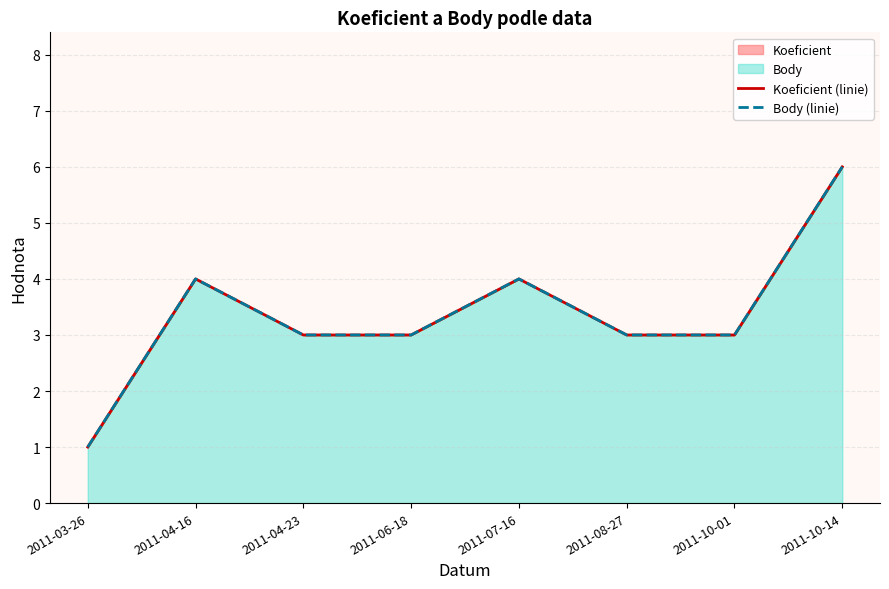

Reading left to right, transcribe all the data shown in this chart.

Koeficient (linie): 1	4	3	3	4	3	3	6
Body (linie): 1	4	3	3	4	3	3	6